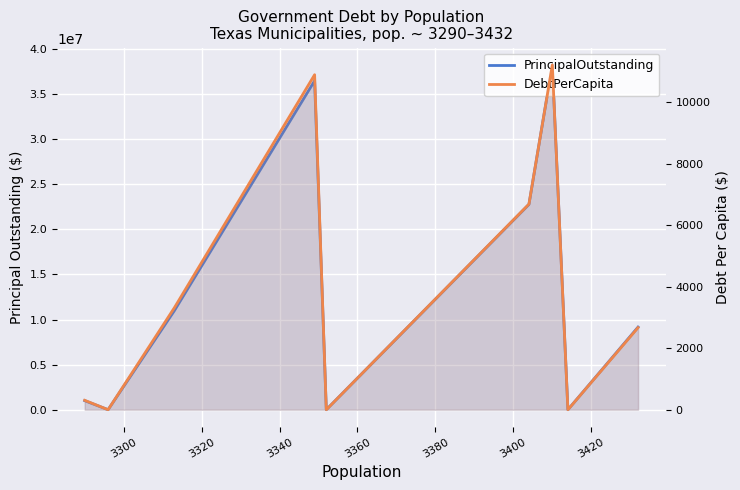

How many interior local valleys does the PrincipalOutstanding series have?

3